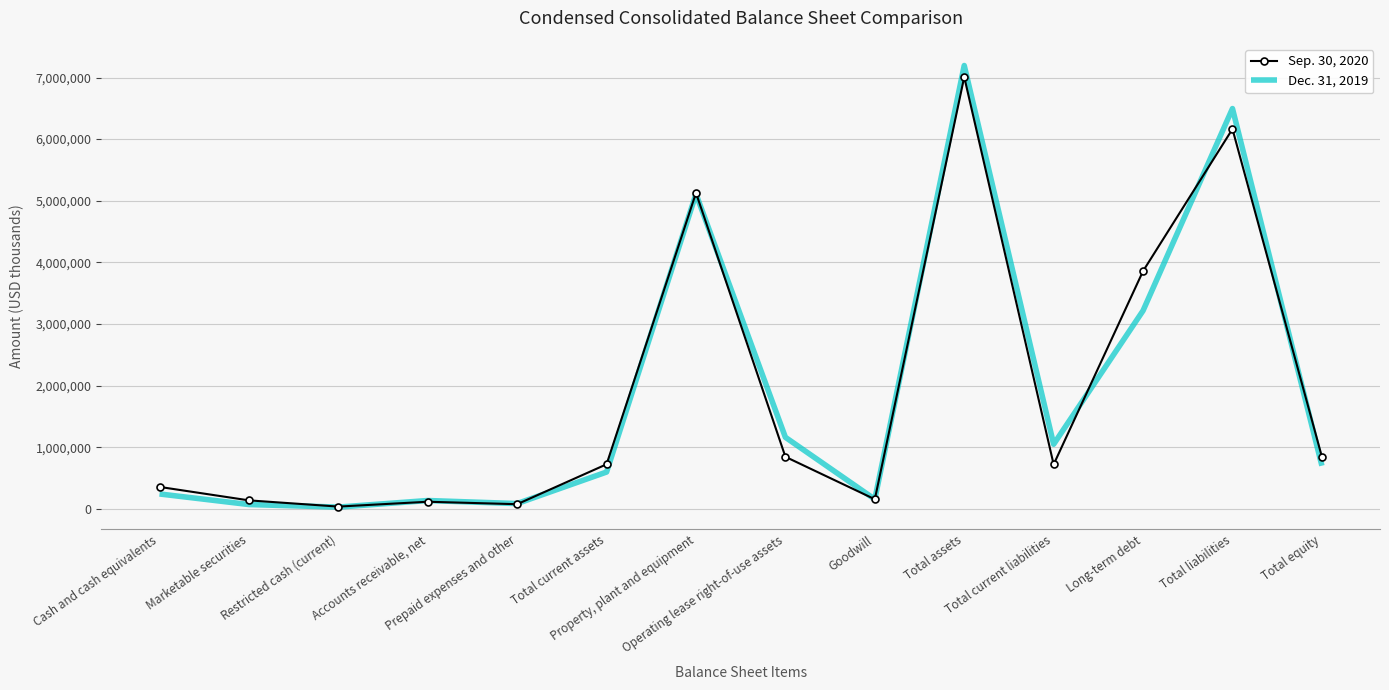

Rank the series by their average value, from lowest to highest.

Sep. 30, 2020, Dec. 31, 2019